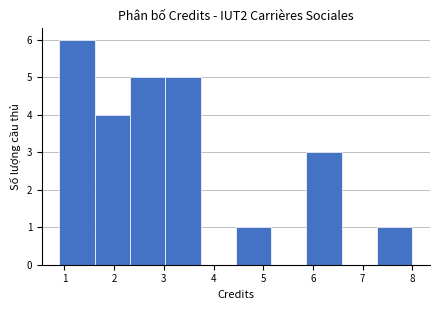

Over which range of the x-axis is the bar tallest?

0.90 to 1.61